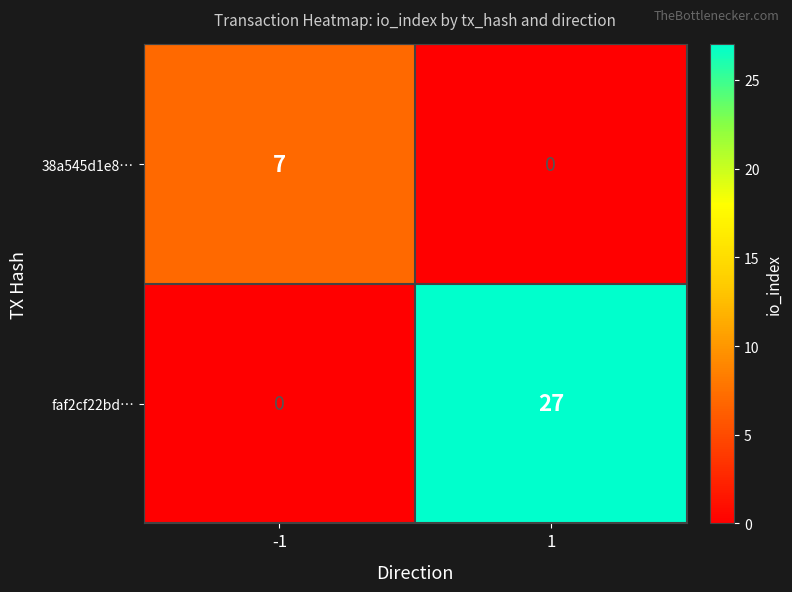

At 1, list the series in order from largest to smallest.

faf2cf22bd…, 38a545d1e8…